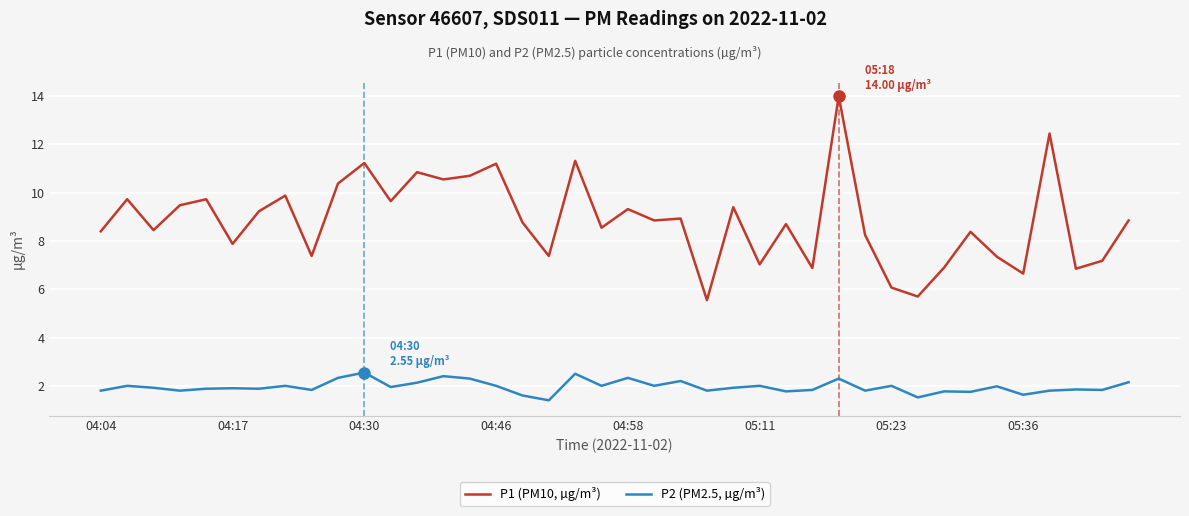

At how many categories does at least one series exceed 2?

40